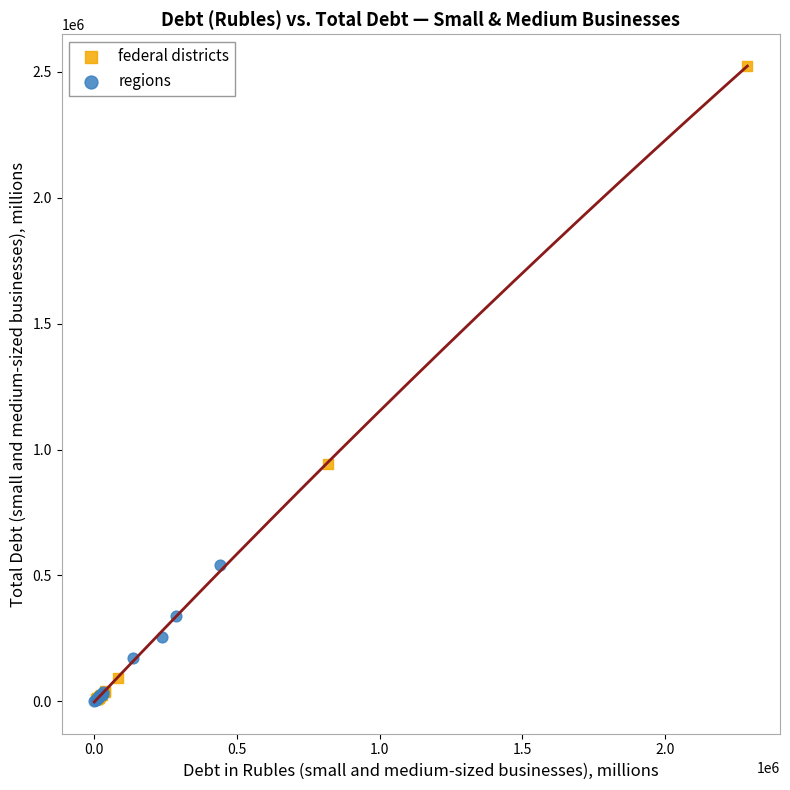

Which series contains the highest Y value?

federal districts